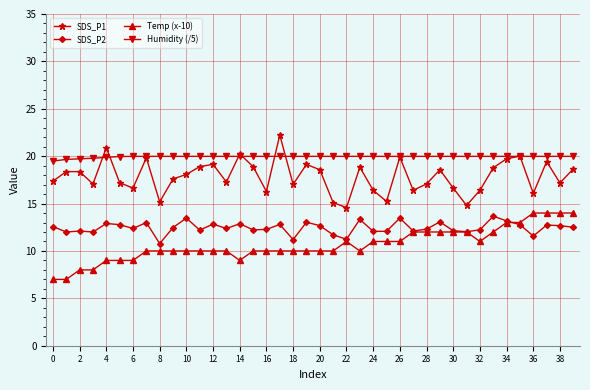

True or false: Humidity (/5) and SDS_P2 cross at least once.

False